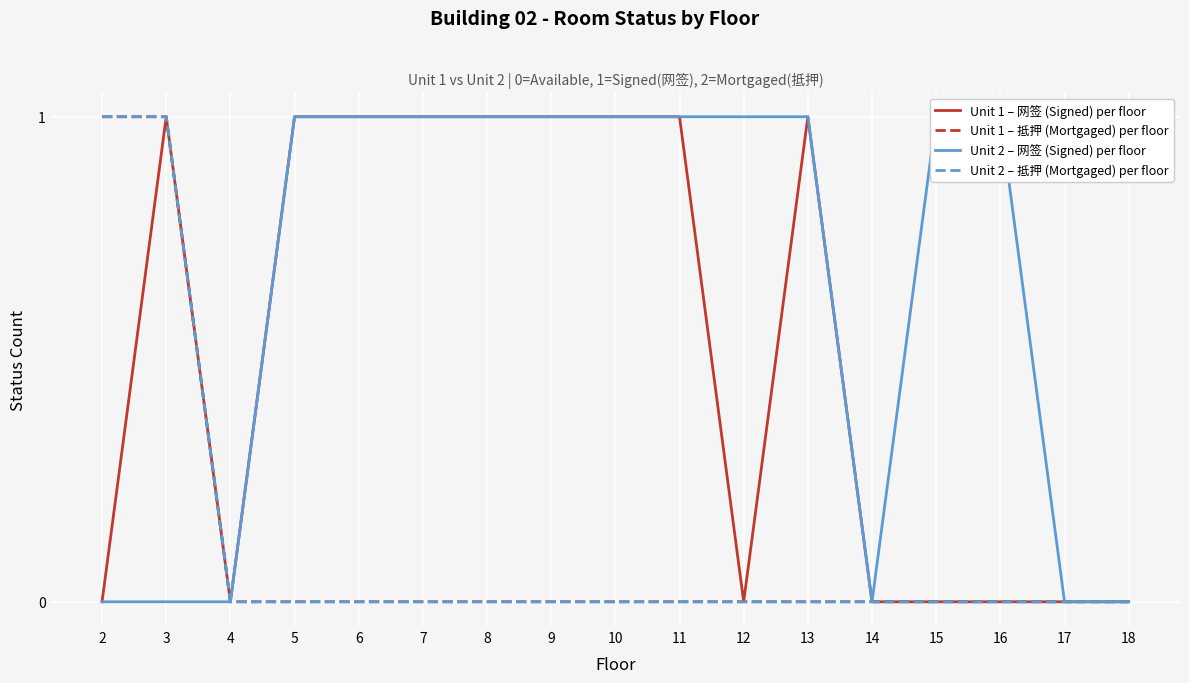

True or false: Unit 2 – 抵押 (Mortgaged) per floor has a value of 1 at 6.

False